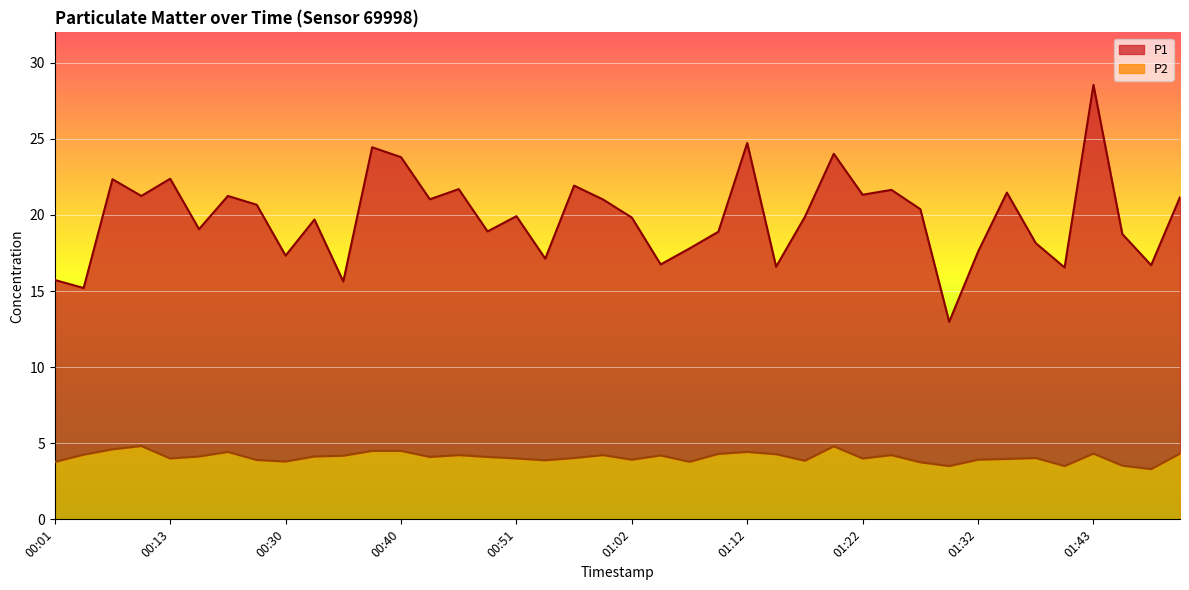

At which label is P2 closest to 4?

00:13